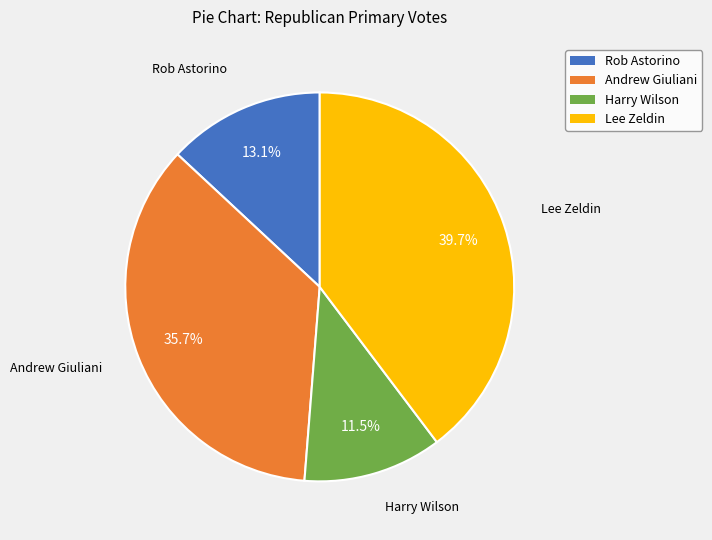

Does any single category account for the majority?

No